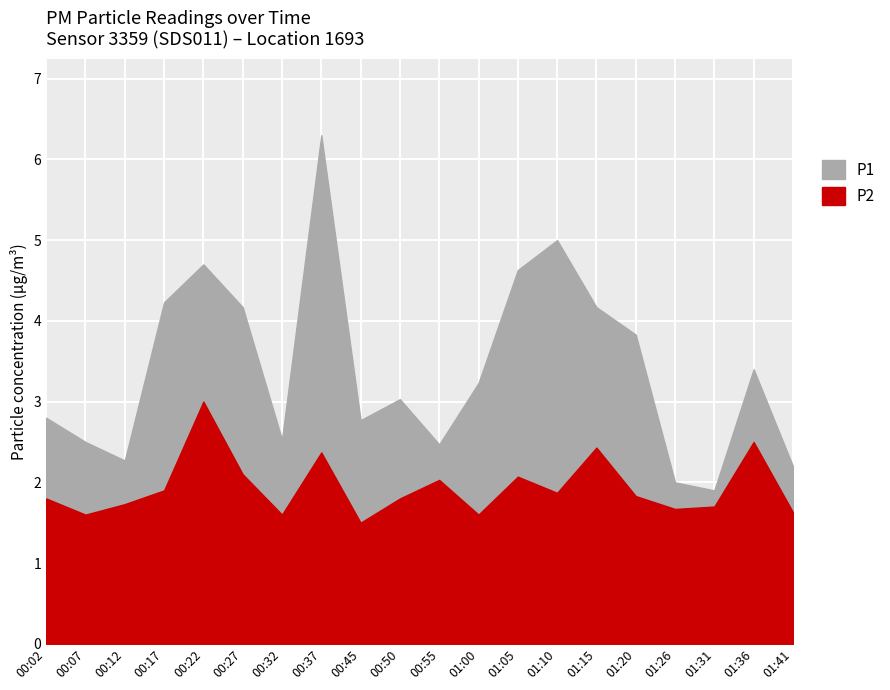

What is the sum of the P1 values at 00:37 and 00:50?

9.3